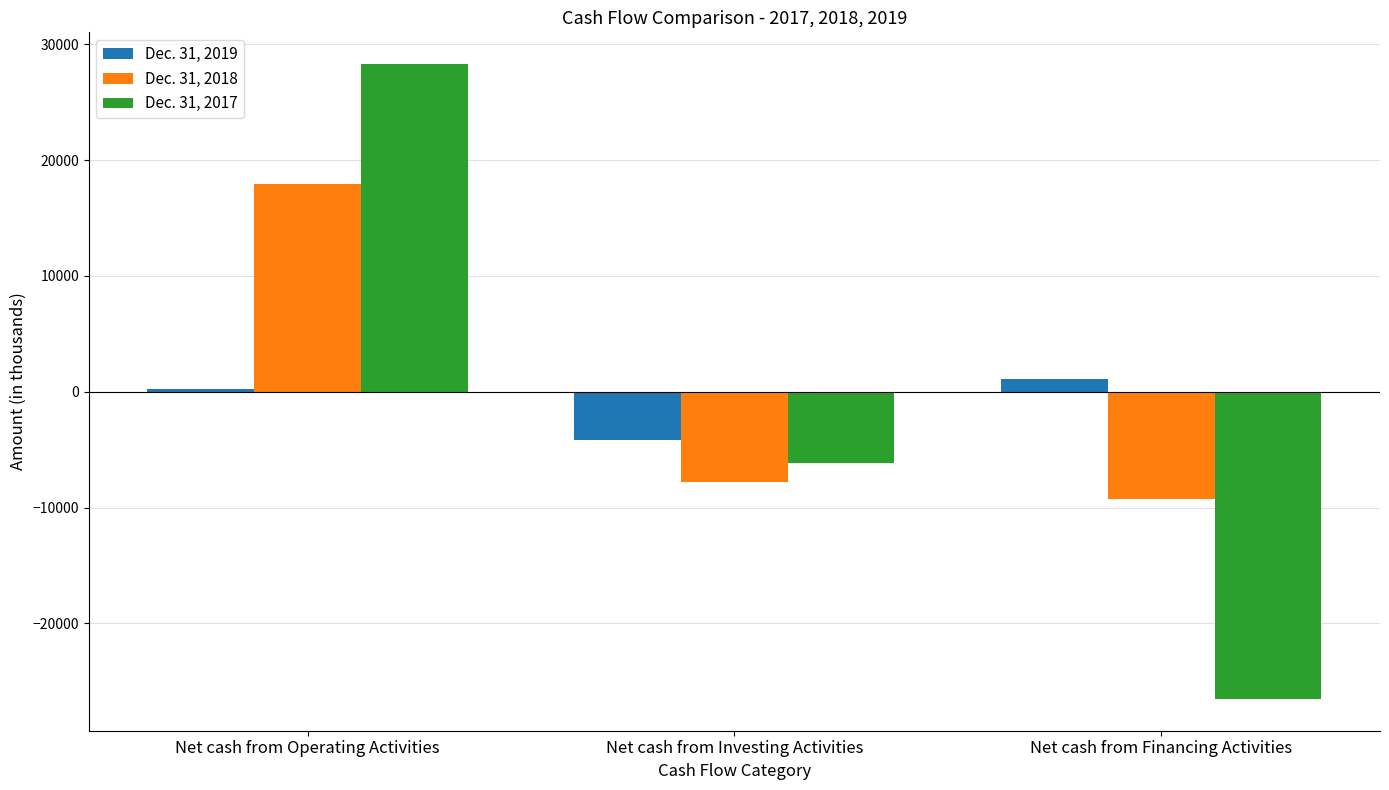

How many groups of bars are there?

3